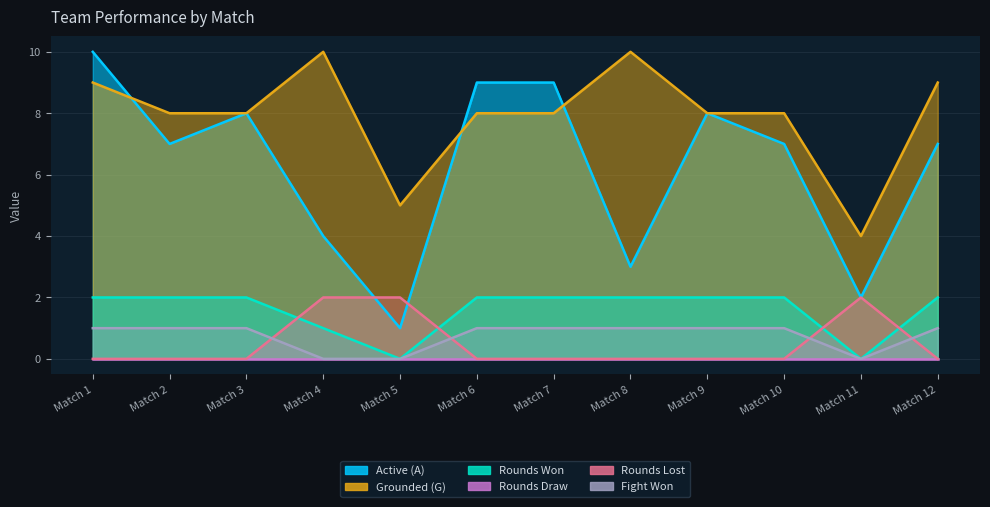

Reading left to right, transcribe all the data shown in this chart.

Active (A): 10	7	8	4	1	9	9	3	8	7	2	7
Grounded (G): 9	8	8	10	5	8	8	10	8	8	4	9
Rounds Won: 2	2	2	1	0	2	2	2	2	2	0	2
Rounds Lost: 0	0	0	2	2	0	0	0	0	0	2	0
Fight Won: 1	1	1	0	0	1	1	1	1	1	0	1